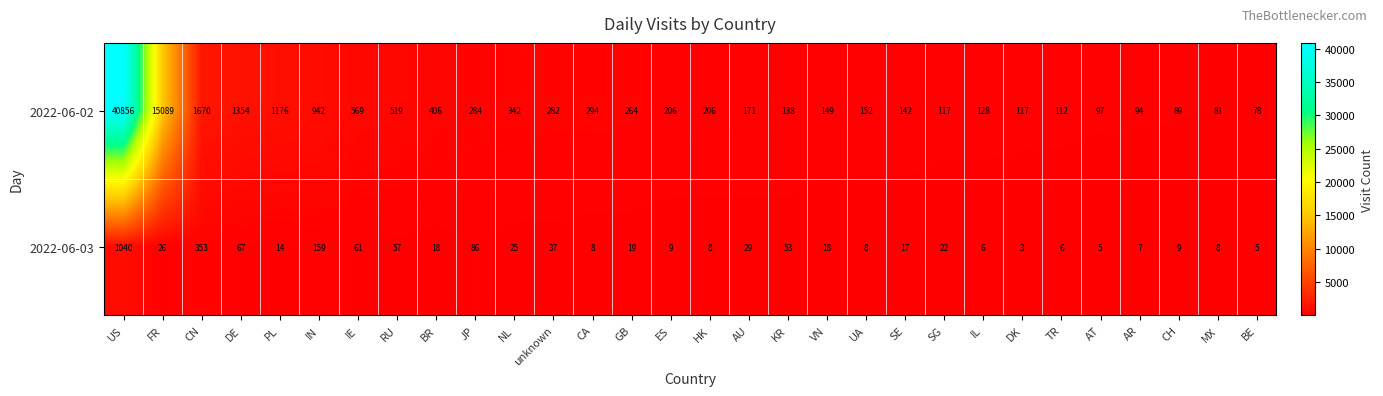

Rank the series by their average value, from highest to lowest.

2022-06-02, 2022-06-03